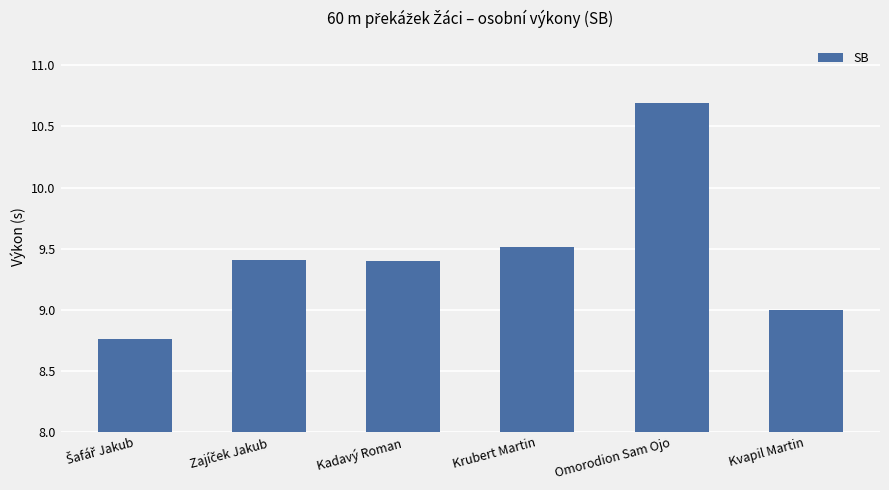

What is the value of the 2nd bar from the left?

9.4